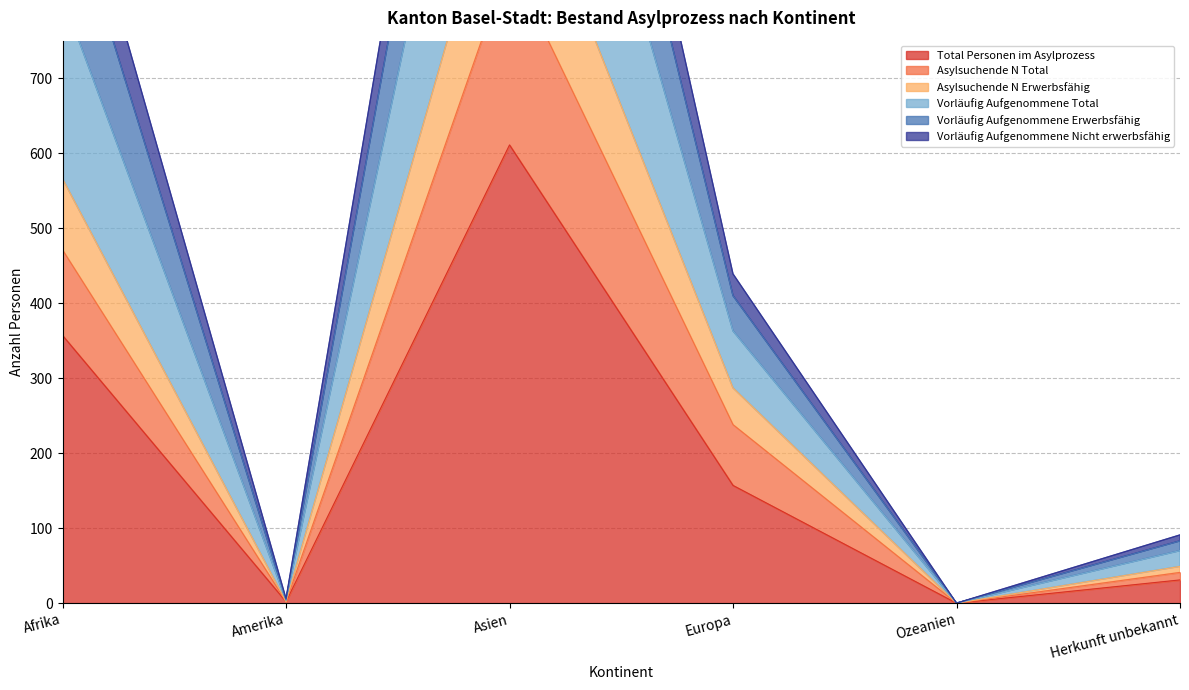

List the series in order of their peak value, highest first.

Vorläufig Aufgenommene Total, Vorläufig Aufgenommene Erwerbsfähig, Vorläufig Aufgenommene Nicht erwerbsfähig, Asylsuchende N Total, Asylsuchende N Erwerbsfähig, Total Personen im Asylprozess